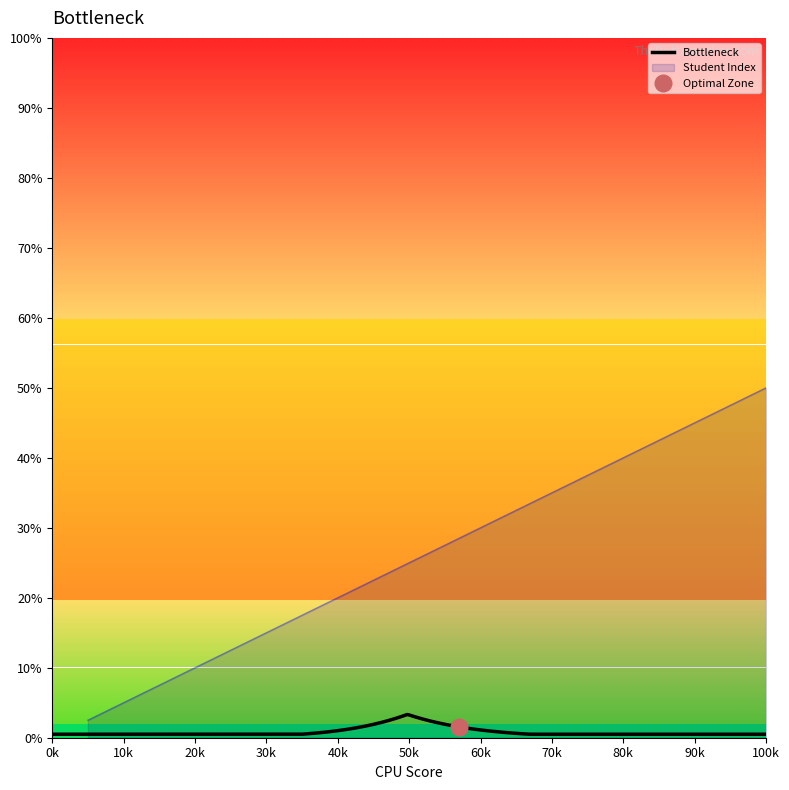

The value of Student Index at 40k is 20.0. True or false?

True